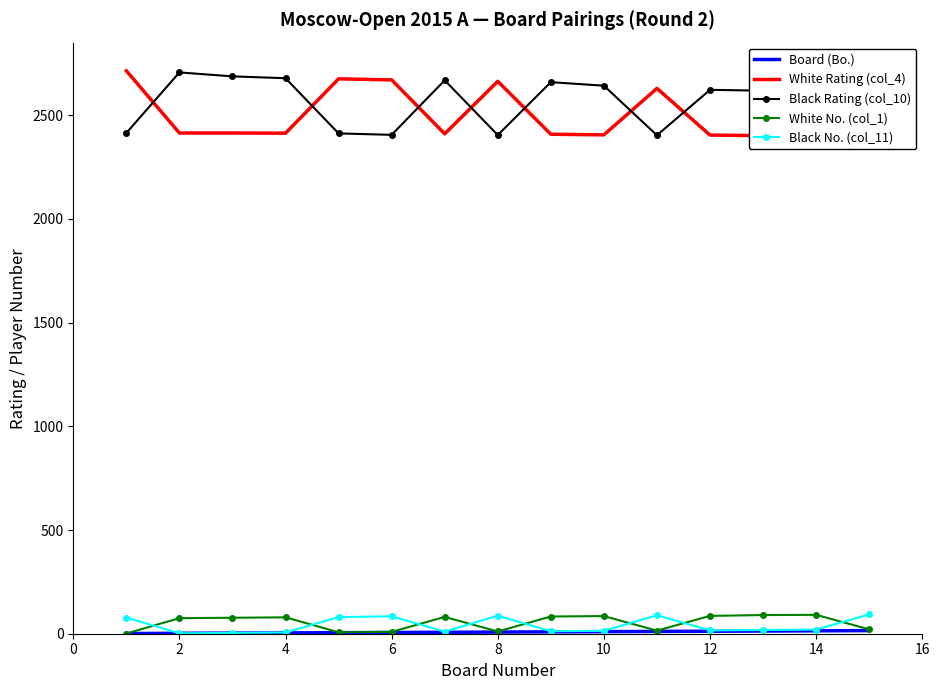

Between 4 and 11, which is larger?

11